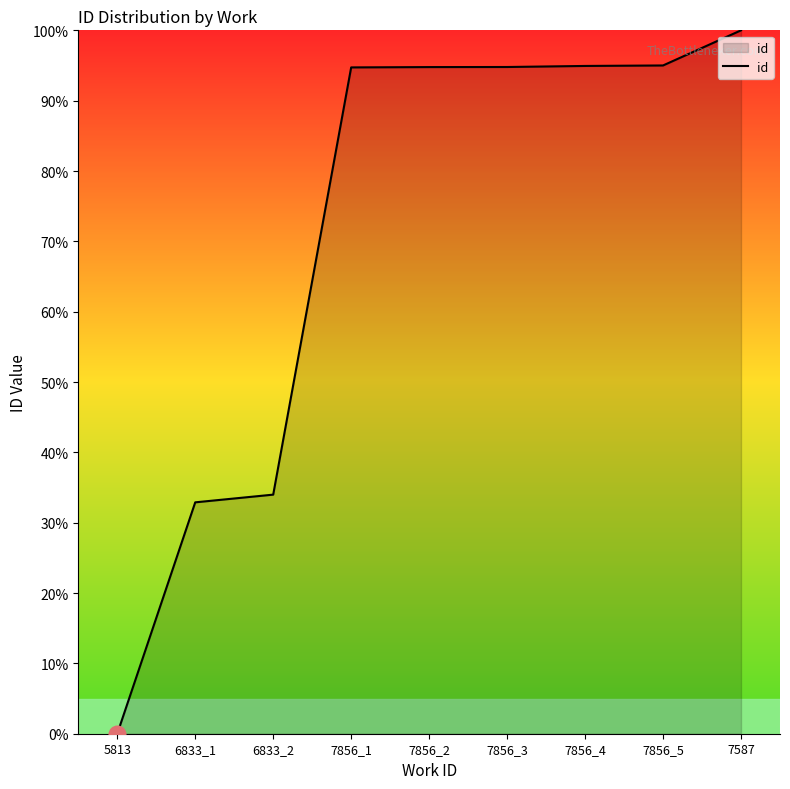

What position from the right is 6833_1?

8